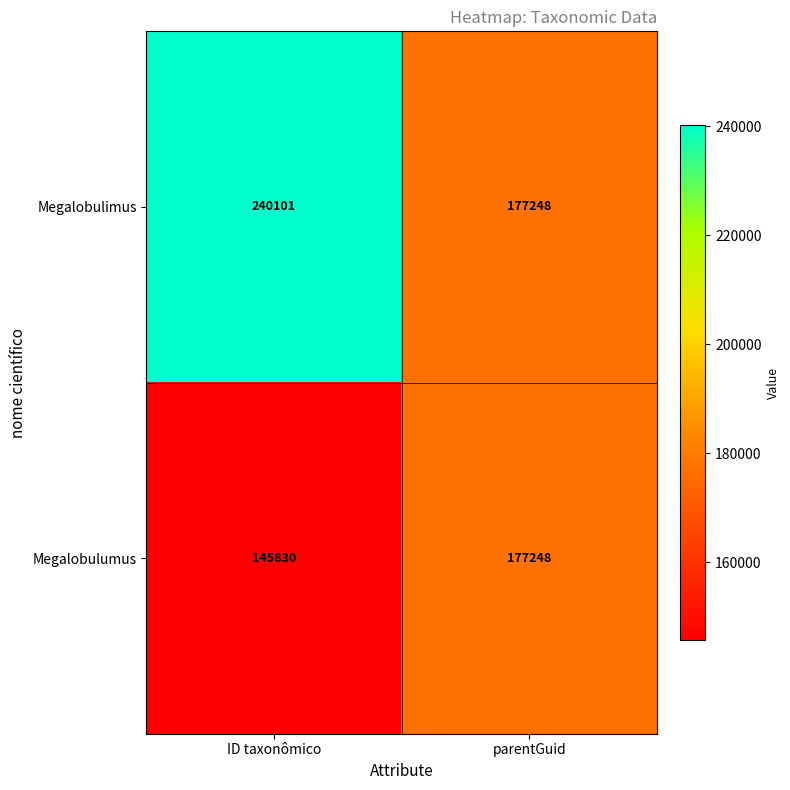

True or false: Megalobulumus has a value of 236936 at parentGuid.

False